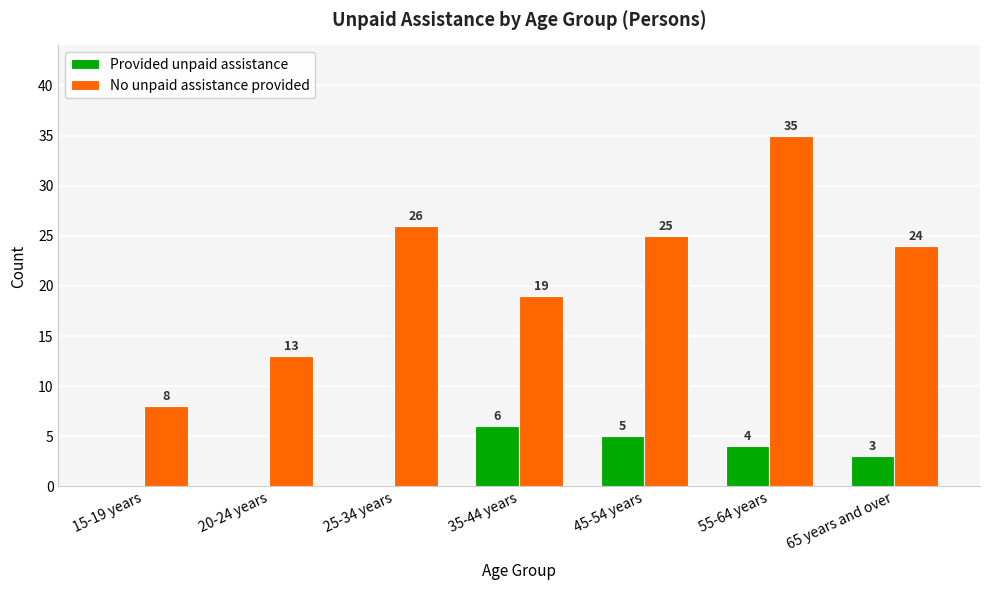

What is the difference between the Provided unpaid assistance values at 55-64 years and 20-24 years?

4